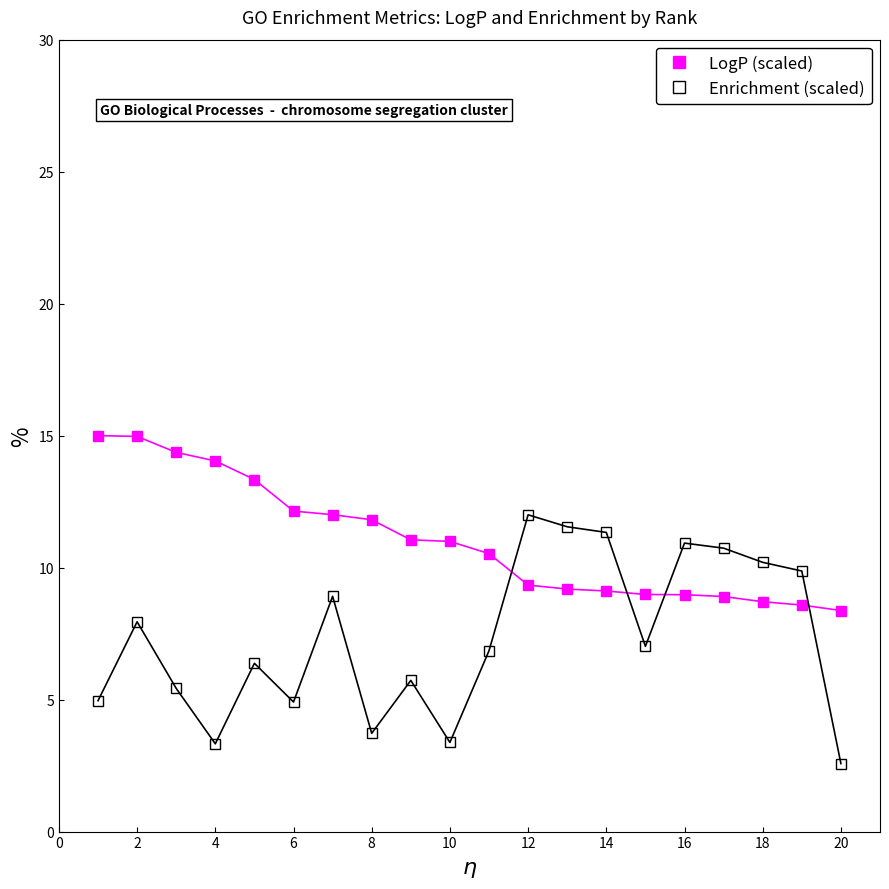

At how many categories does at least one series exceed 13?

5